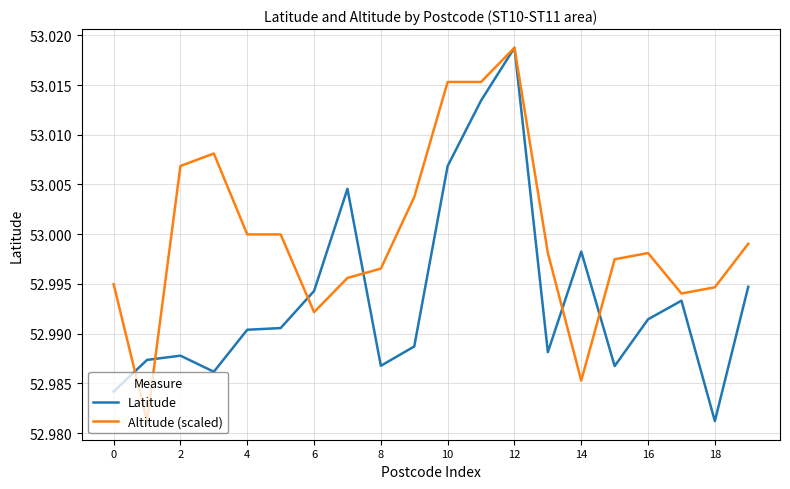

List the series in order of their overall mean, lowest first.

Latitude, Altitude (scaled)